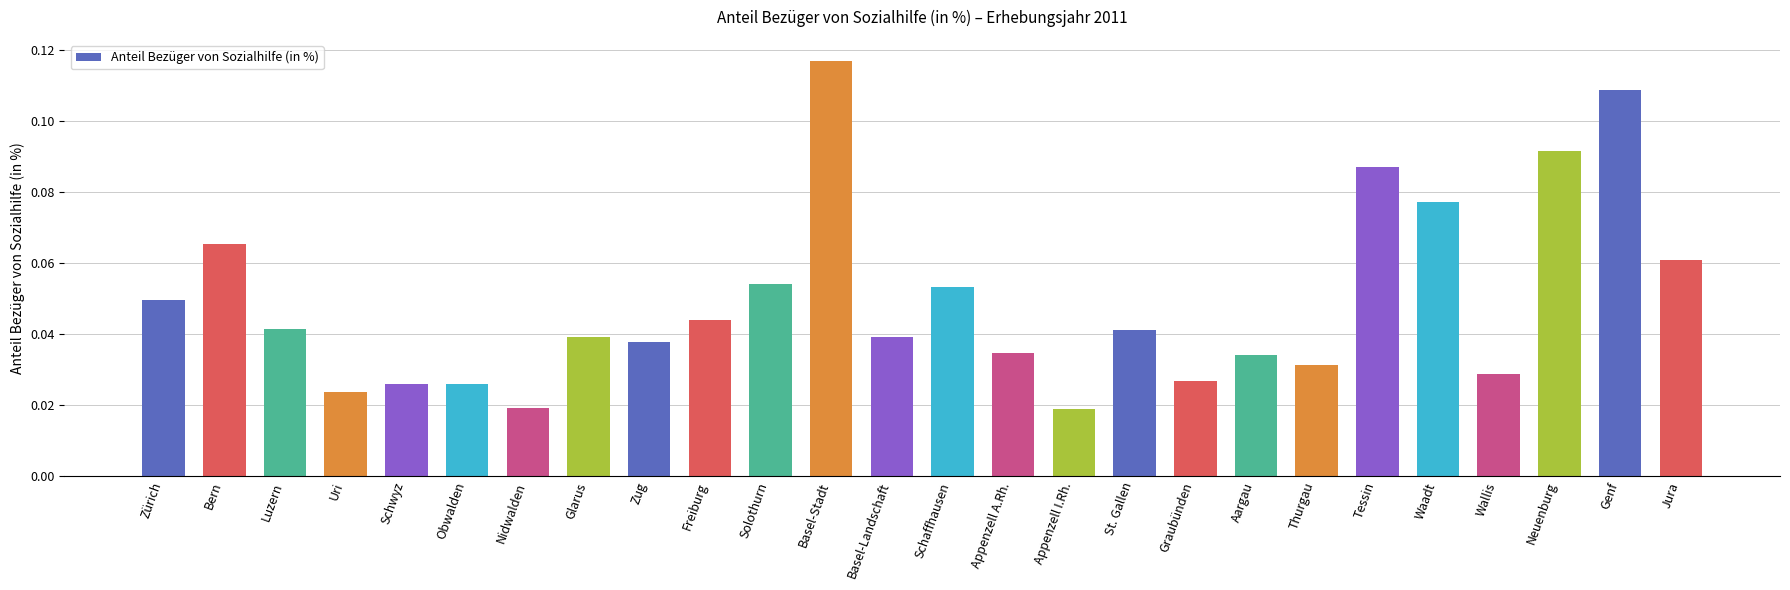

Which has a higher value, Thurgau or Zug?

Zug